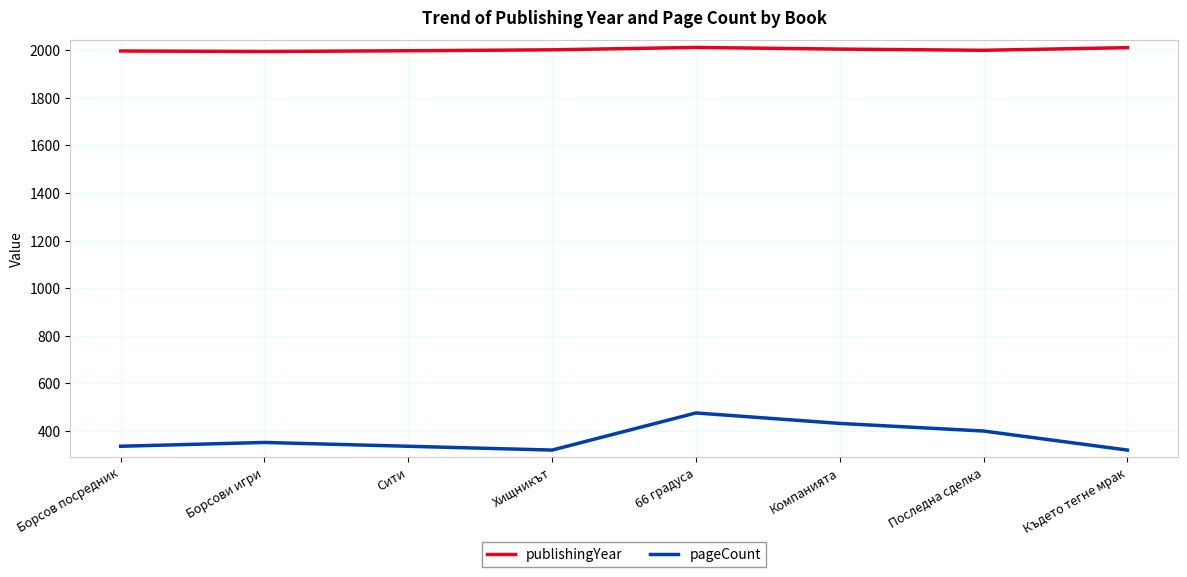

Which series has the largest total across all categories?

publishingYear